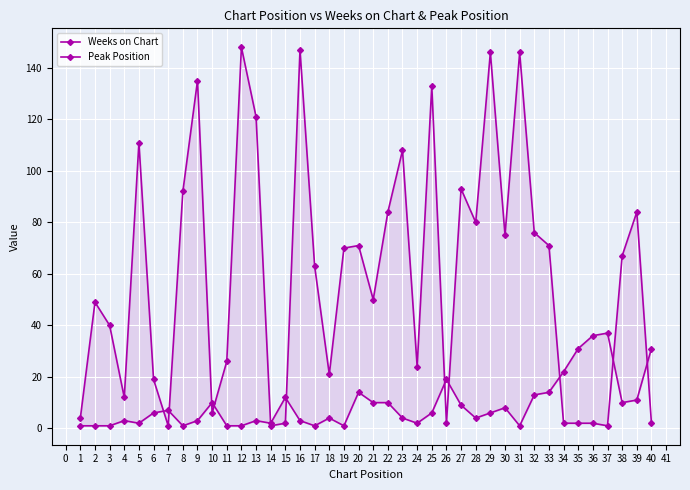

Which series has the largest total across all categories?

Weeks on Chart